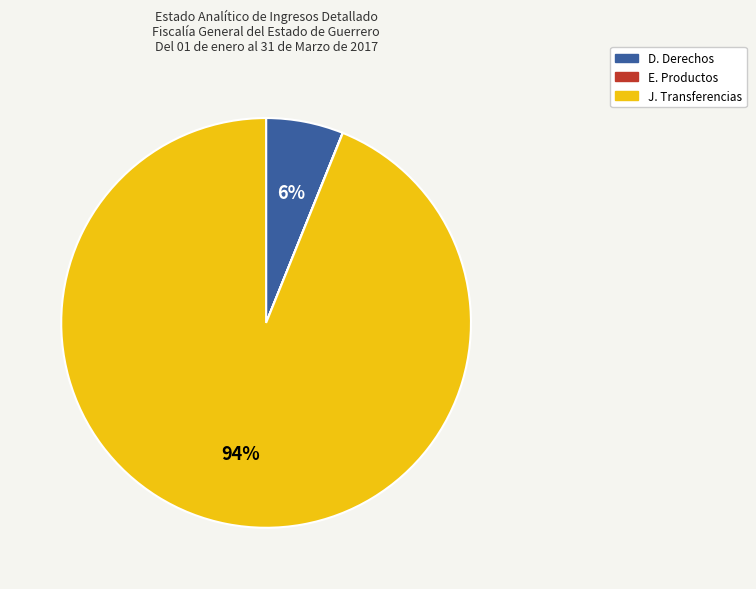

To the nearest percent, what is the difference between the largest and smallest slice percentages?

94%